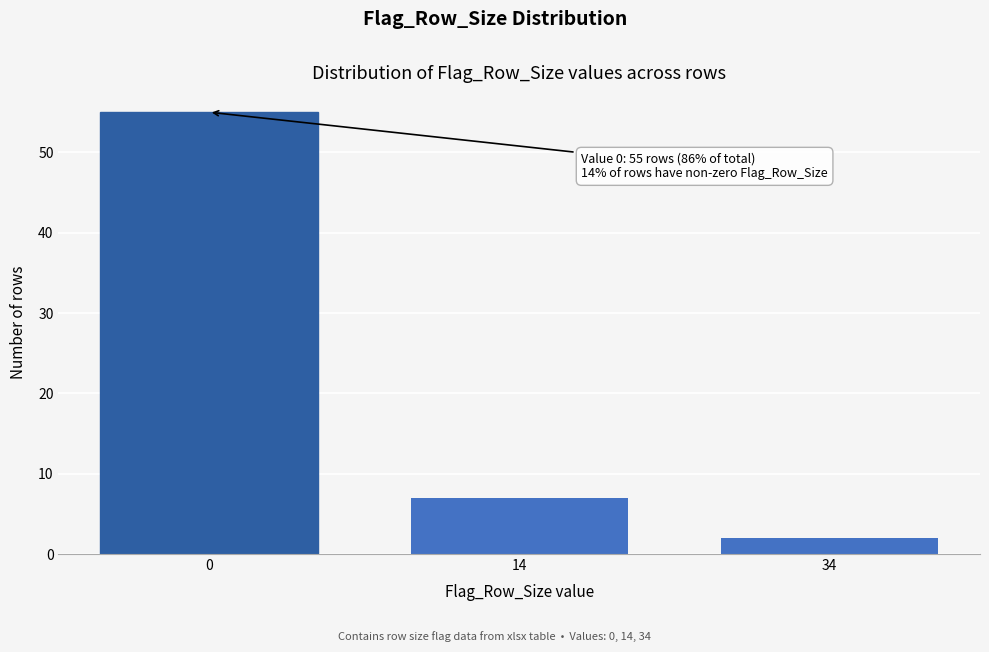

Reading right to left, what are all the values shown in this chart?

2	7	55